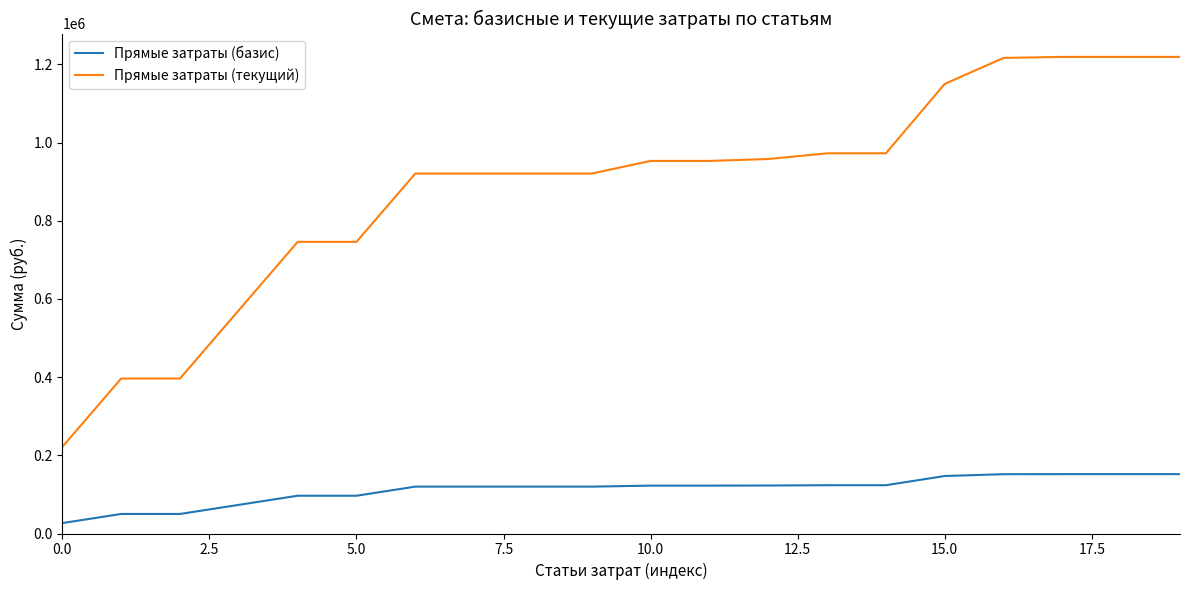

True or false: Прямые затраты (базис) and Прямые затраты (текущий) cross at least once.

False